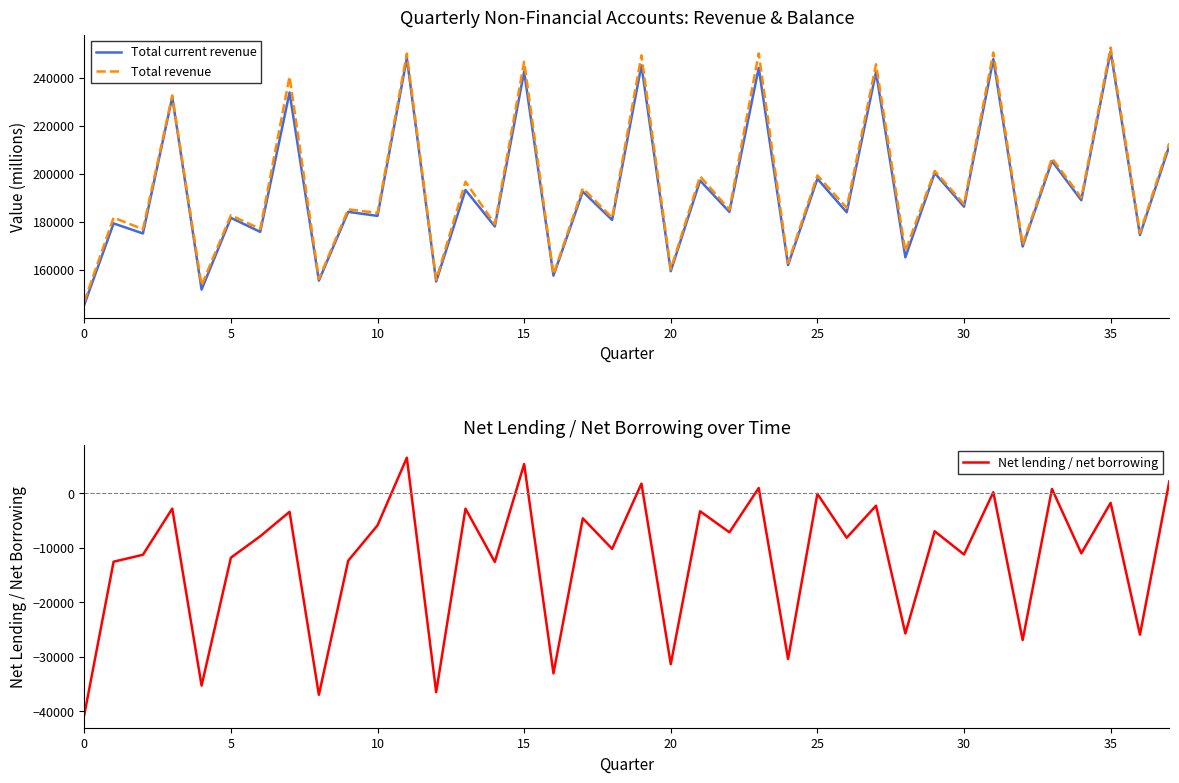

At how many categories does at least one series exceed 89199?

38